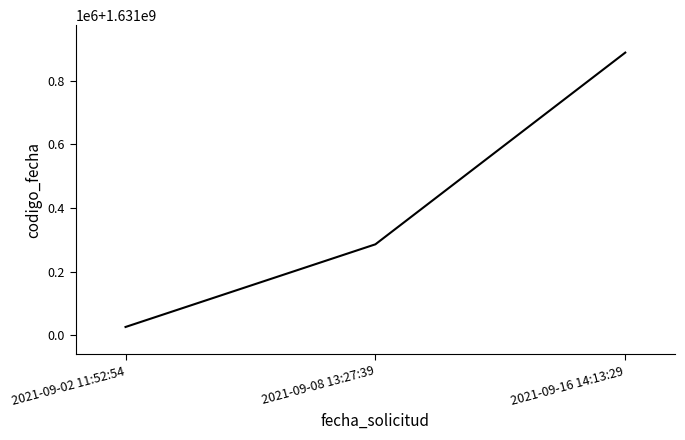

What is the difference between the second highest and minimum values?

259856